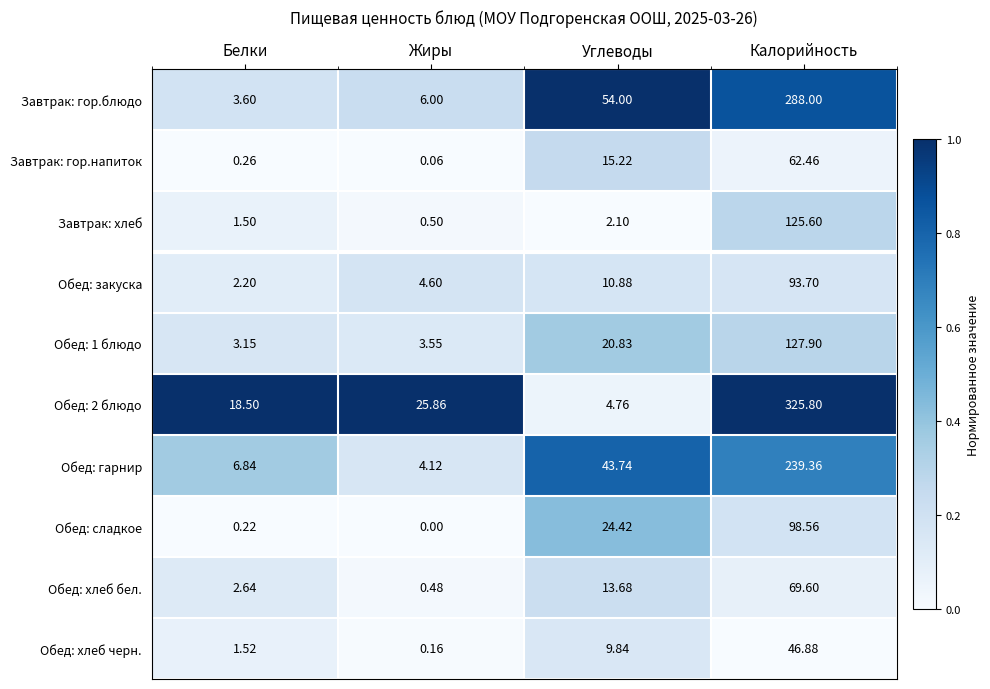

Which series has the largest total across all categories?

Обед: 2 блюдо